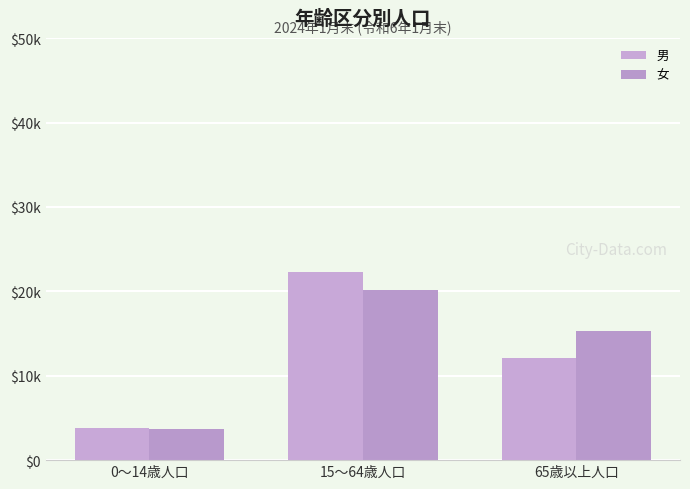

Does the chart contain stacked bars?

No